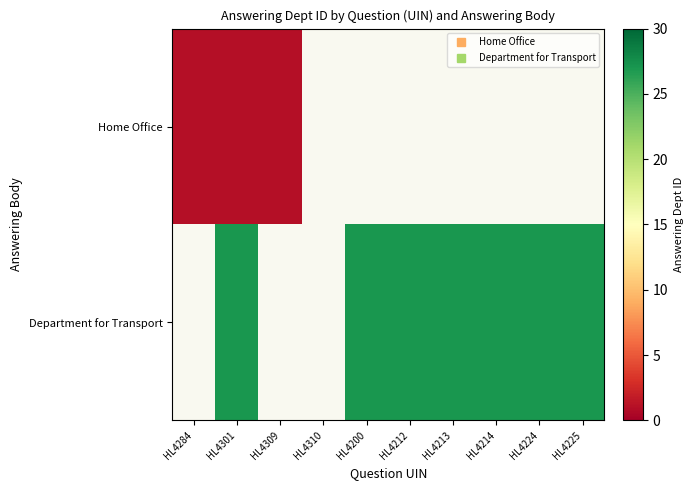

Rank the categories by Home Office value from lowest to highest.

HL4284, HL4301, HL4309, HL4310, HL4200, HL4212, HL4213, HL4214, HL4224, HL4225